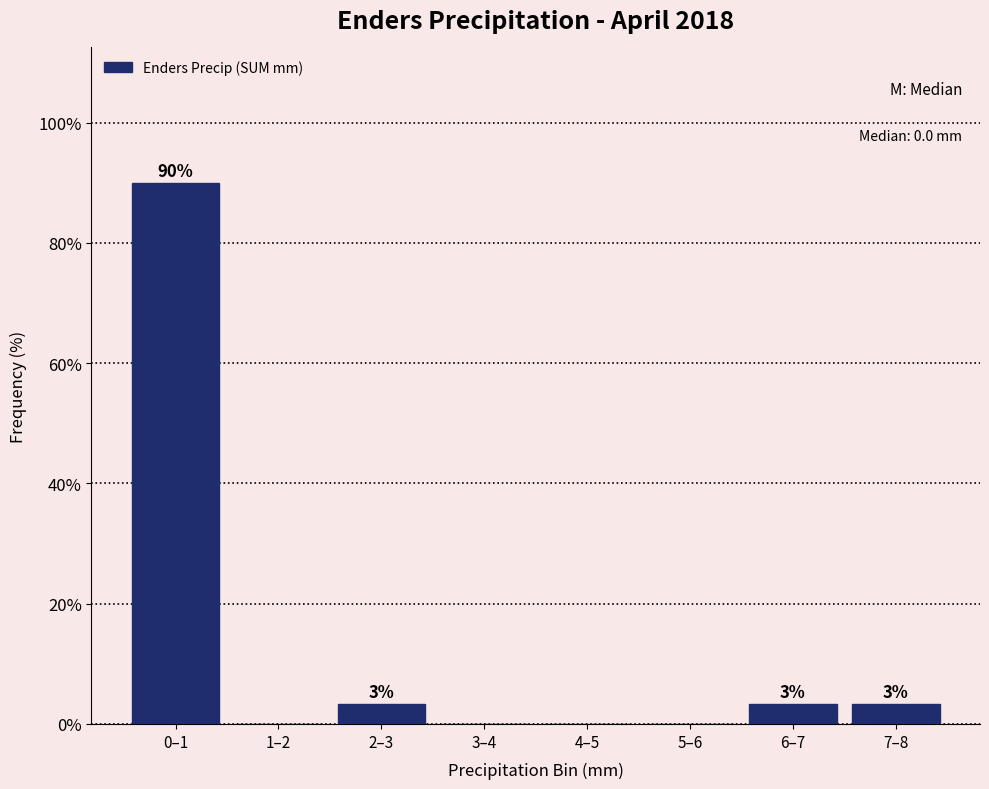

Are the bars horizontal?

No